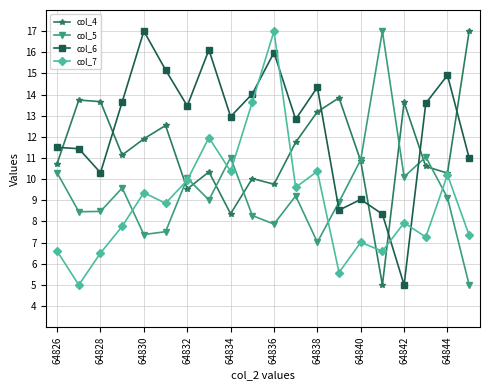

True or false: col_6 and col_4 cross at least once.

True